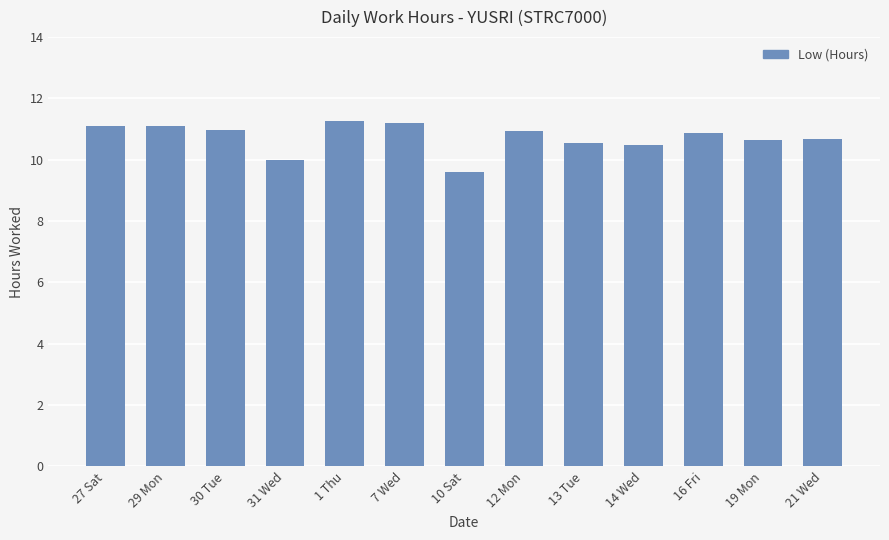

How many categories are shown in the chart?

13